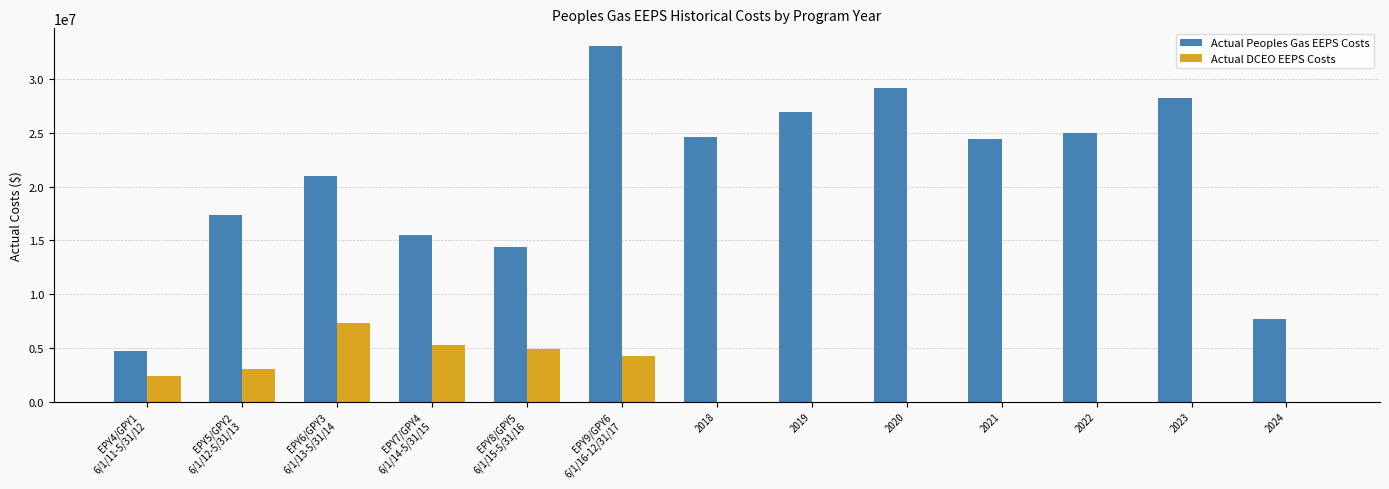

What is the greatest value displayed?

33095405.0